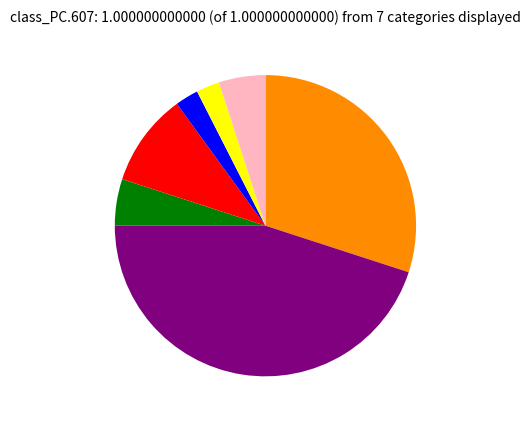

Is there a majority slice in this chart?

No